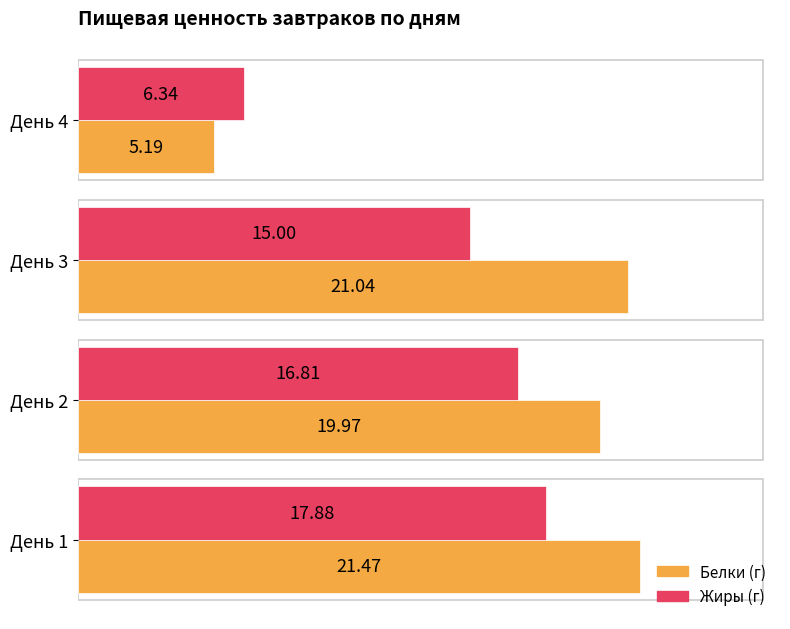

How many data points in Белки (г) are less than 21?

2